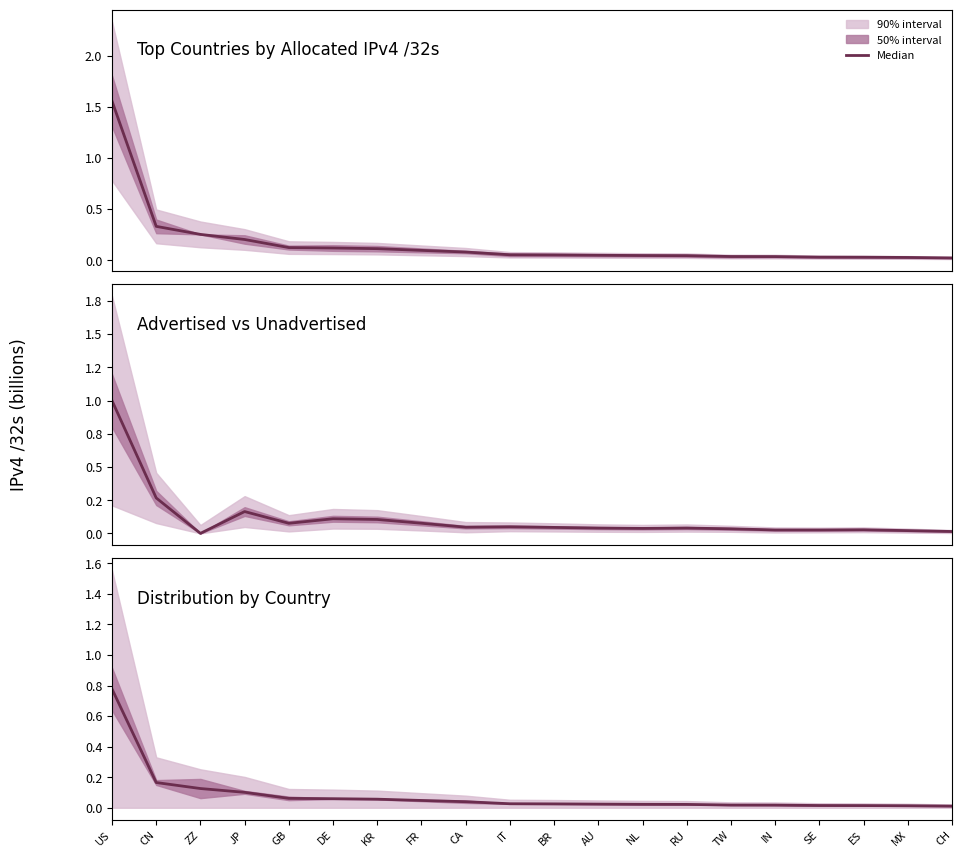

Reading left to right, list all the values displayed in this chart.

0.8	0.2	0.1	0.1	0.1	0.1	0.1	0.0	0.0	0.0	0.0	0.0	0.0	0.0	0.0	0.0	0.0	0.0	0.0	0.0